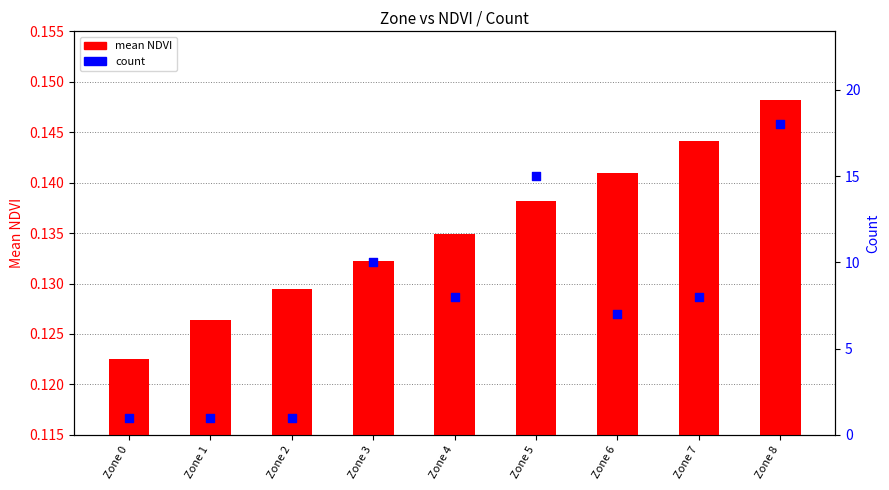

Is the value of mean NDVI at Zone 7 greater than the value of count at Zone 6?

No